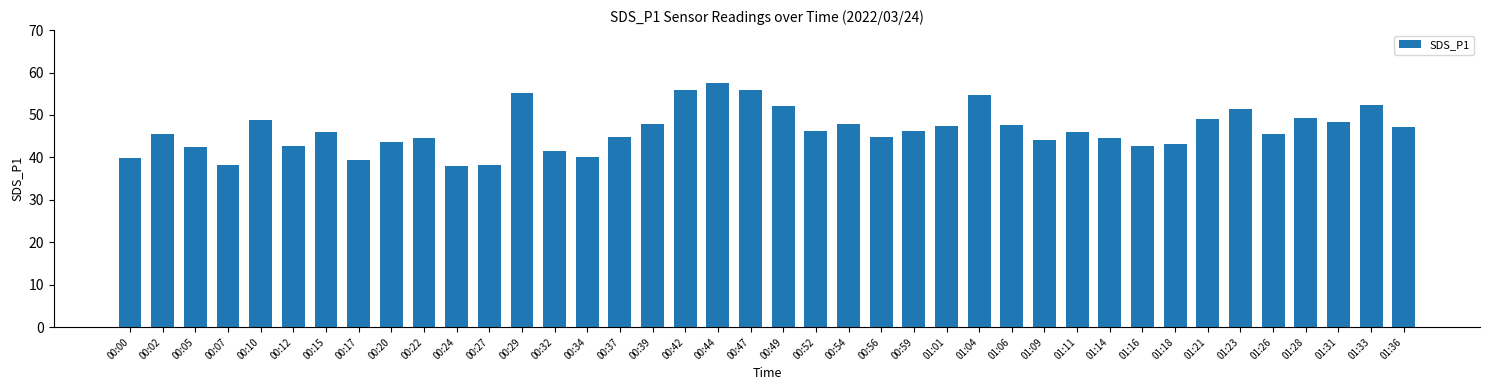

What is the maximum value shown in the chart?

57.6